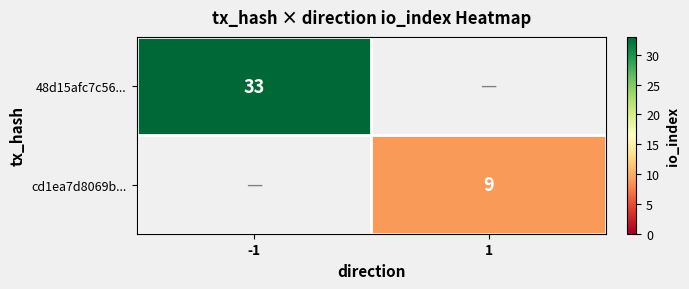

True or false: 48d15afc7c56... has a value of 33 at -1.

True